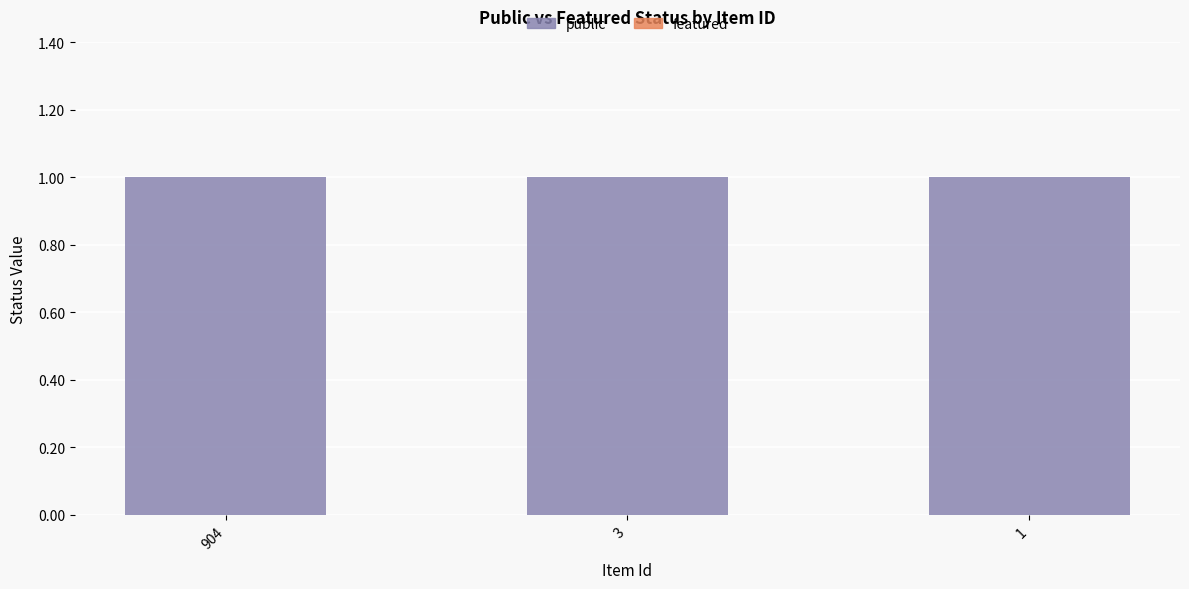

Where is featured nearest to the value 0?

904